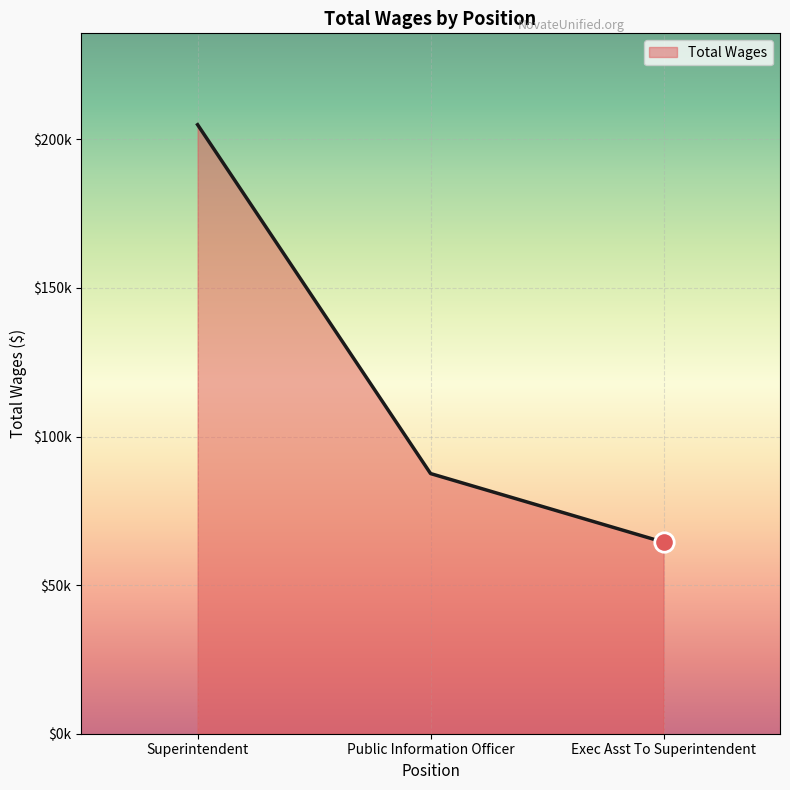

Does the chart have visible grid lines?

Yes